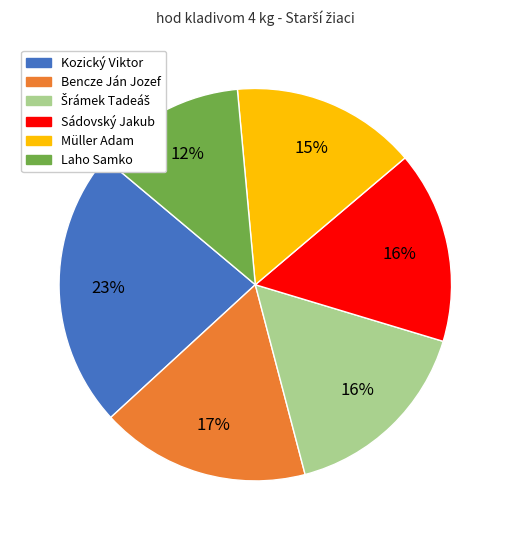

To the nearest percent, what portion does Kozický Viktor represent?

23%